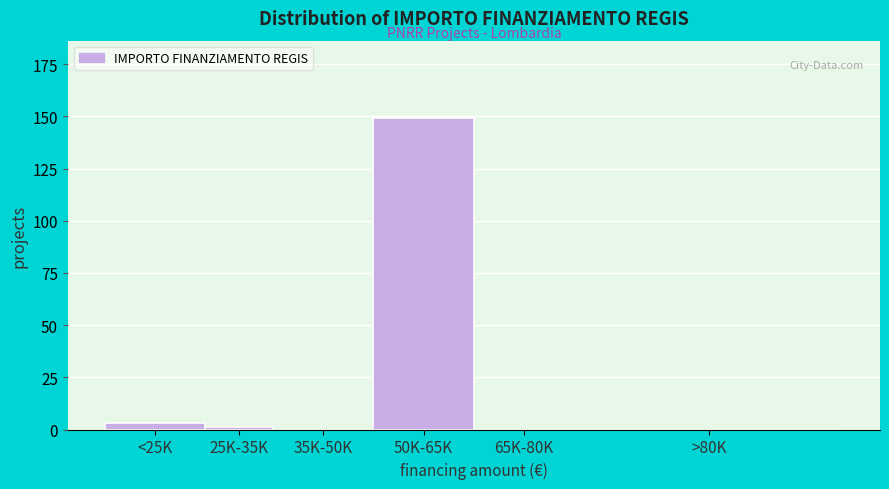

Reading left to right, extract all data points from this chart.

<25K=3	25K-35K=1	35K-50K=0	50K-65K=149	65K-80K=0	>80K=0